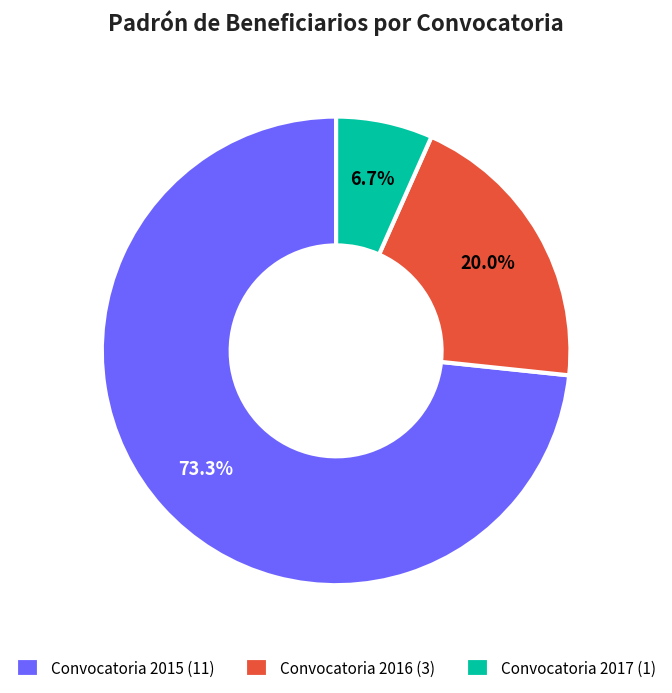

Between Convocatoria 2017 (1) and Convocatoria 2015 (11), which is larger?

Convocatoria 2015 (11)